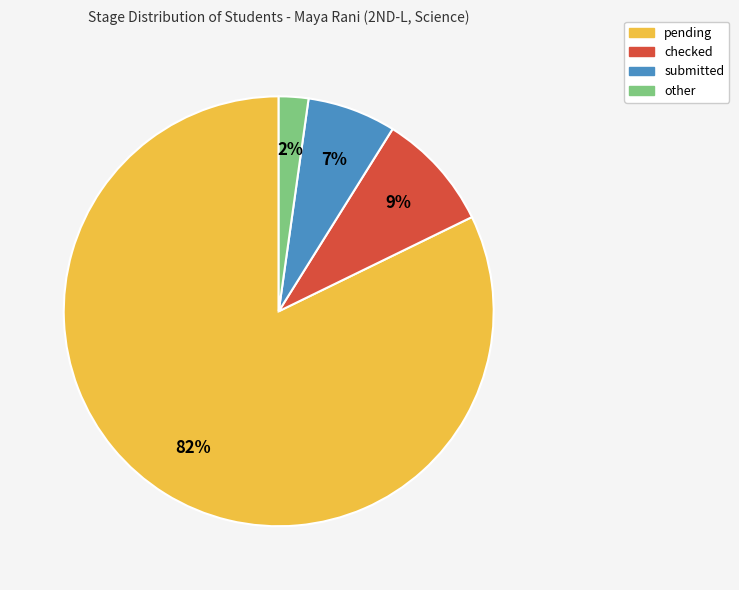

Which has a higher value, submitted or other?

submitted